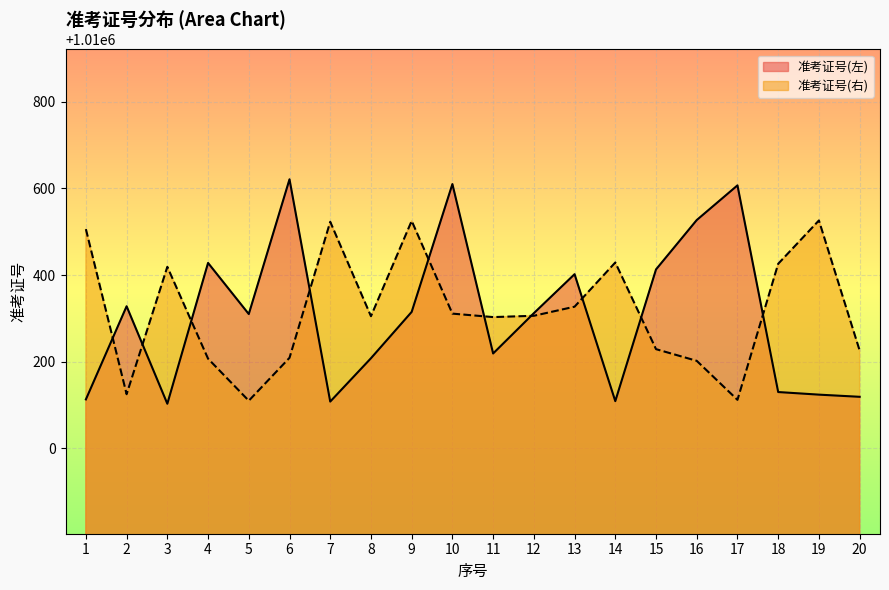

True or false: 准考证号(右) has a value of 1010202 at 16.

True